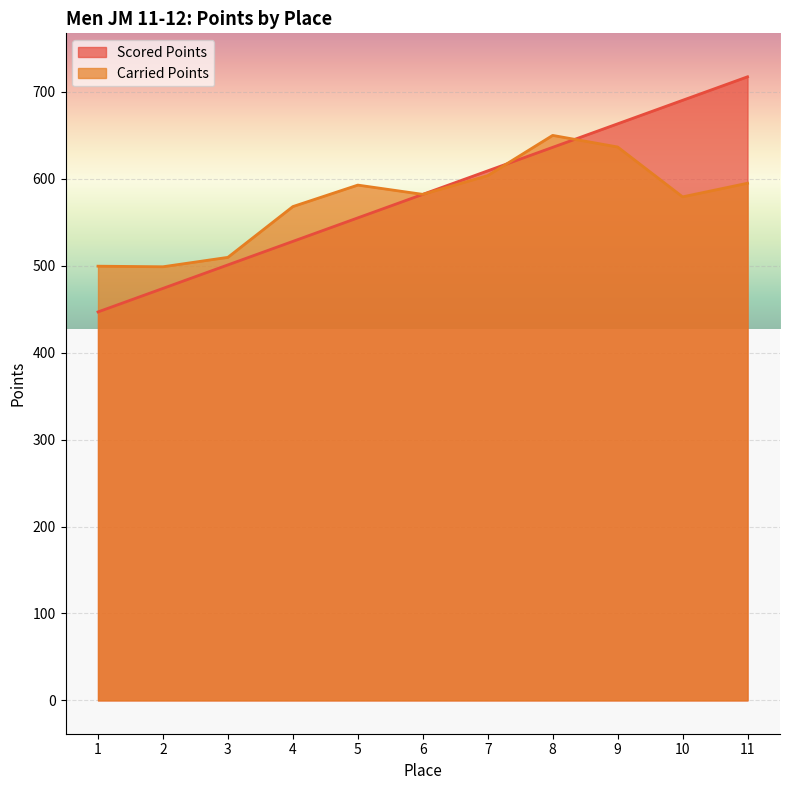

Which series has the largest range (max minus min)?

Scored Points